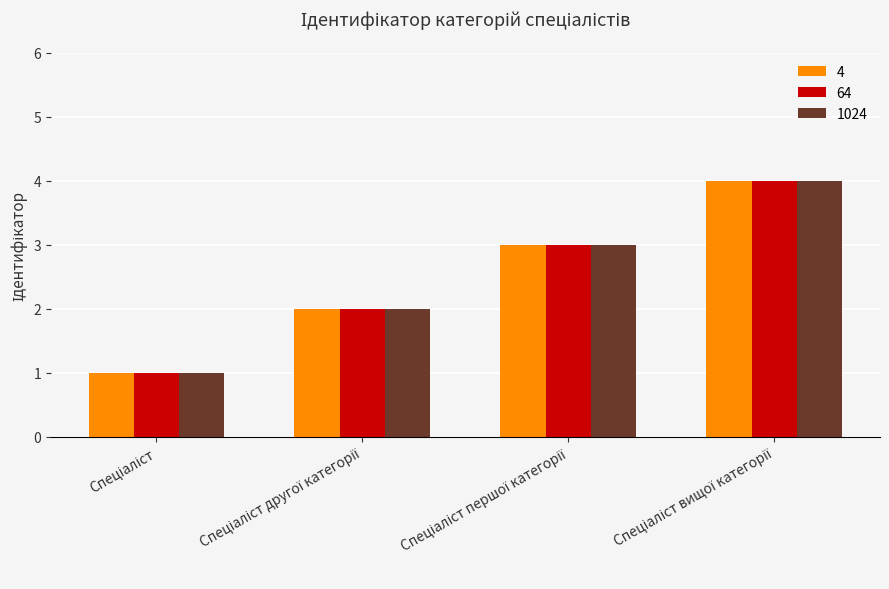

What is the maximum value shown in the chart?

4